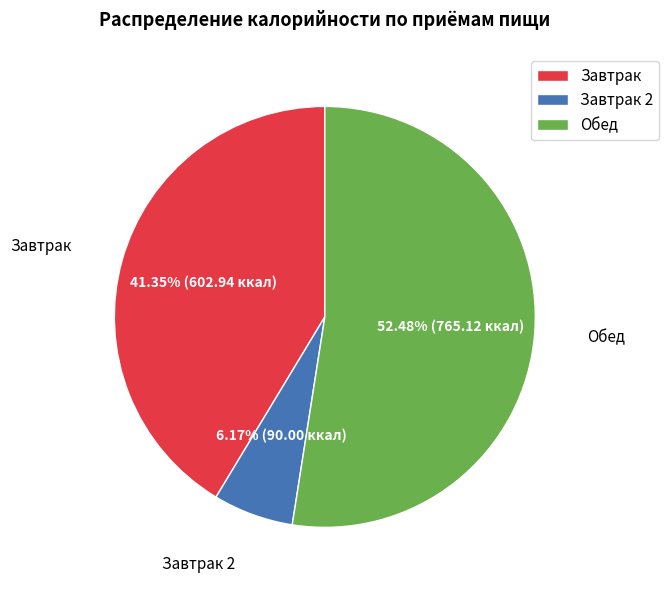

How many segments does this pie chart have?

3